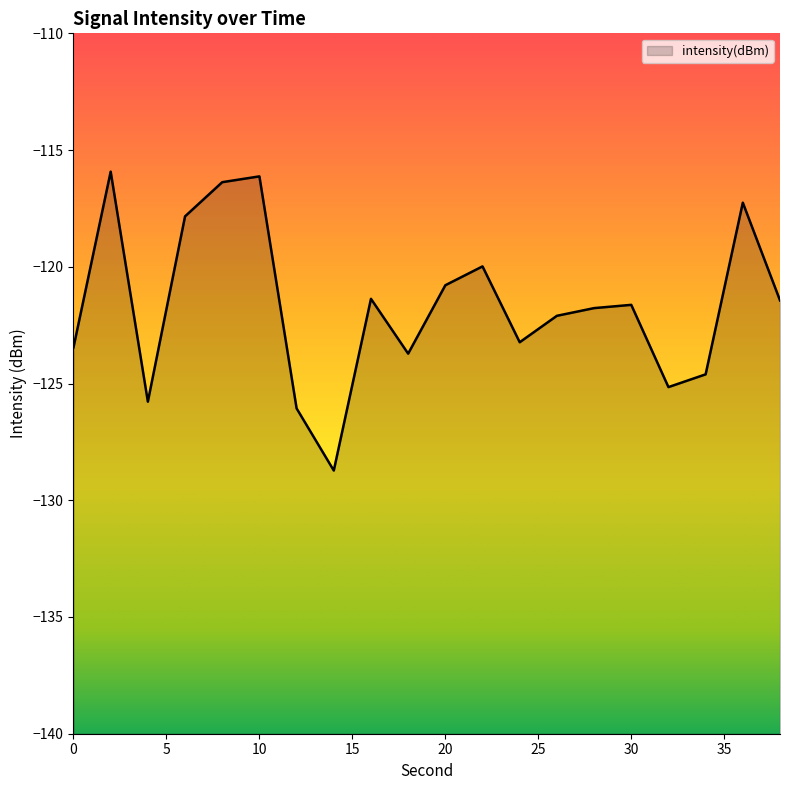

What is the value of the 10th point from the left?

-123.7